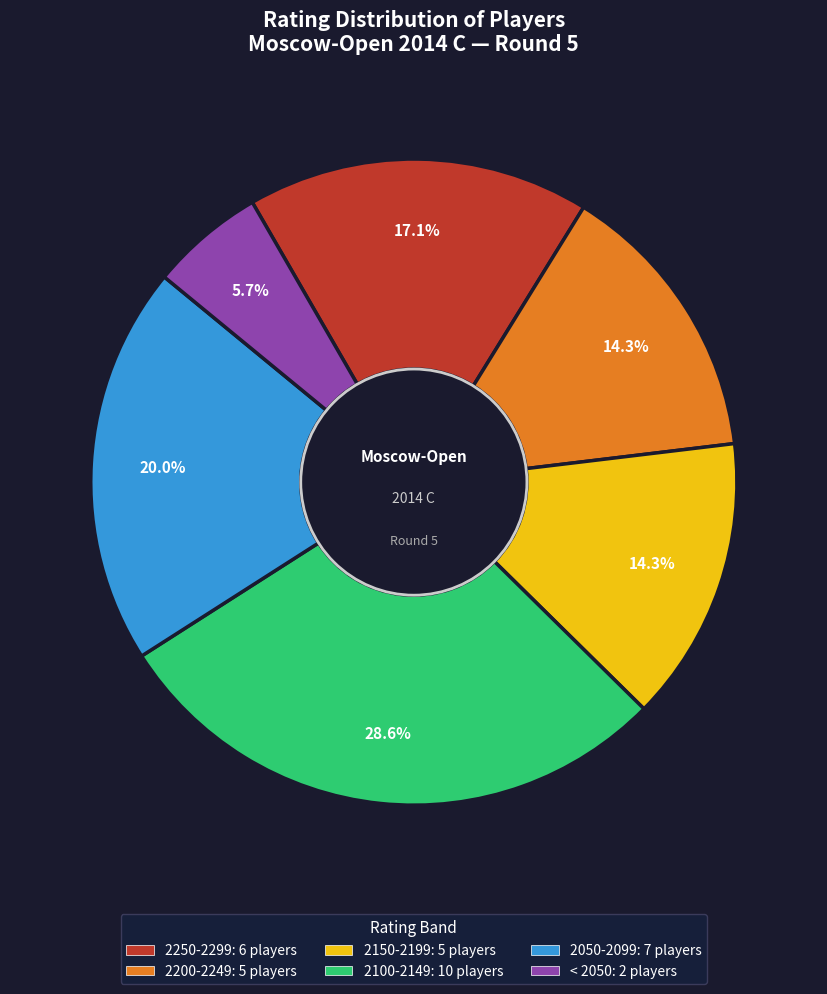

Is there a majority slice in this chart?

No